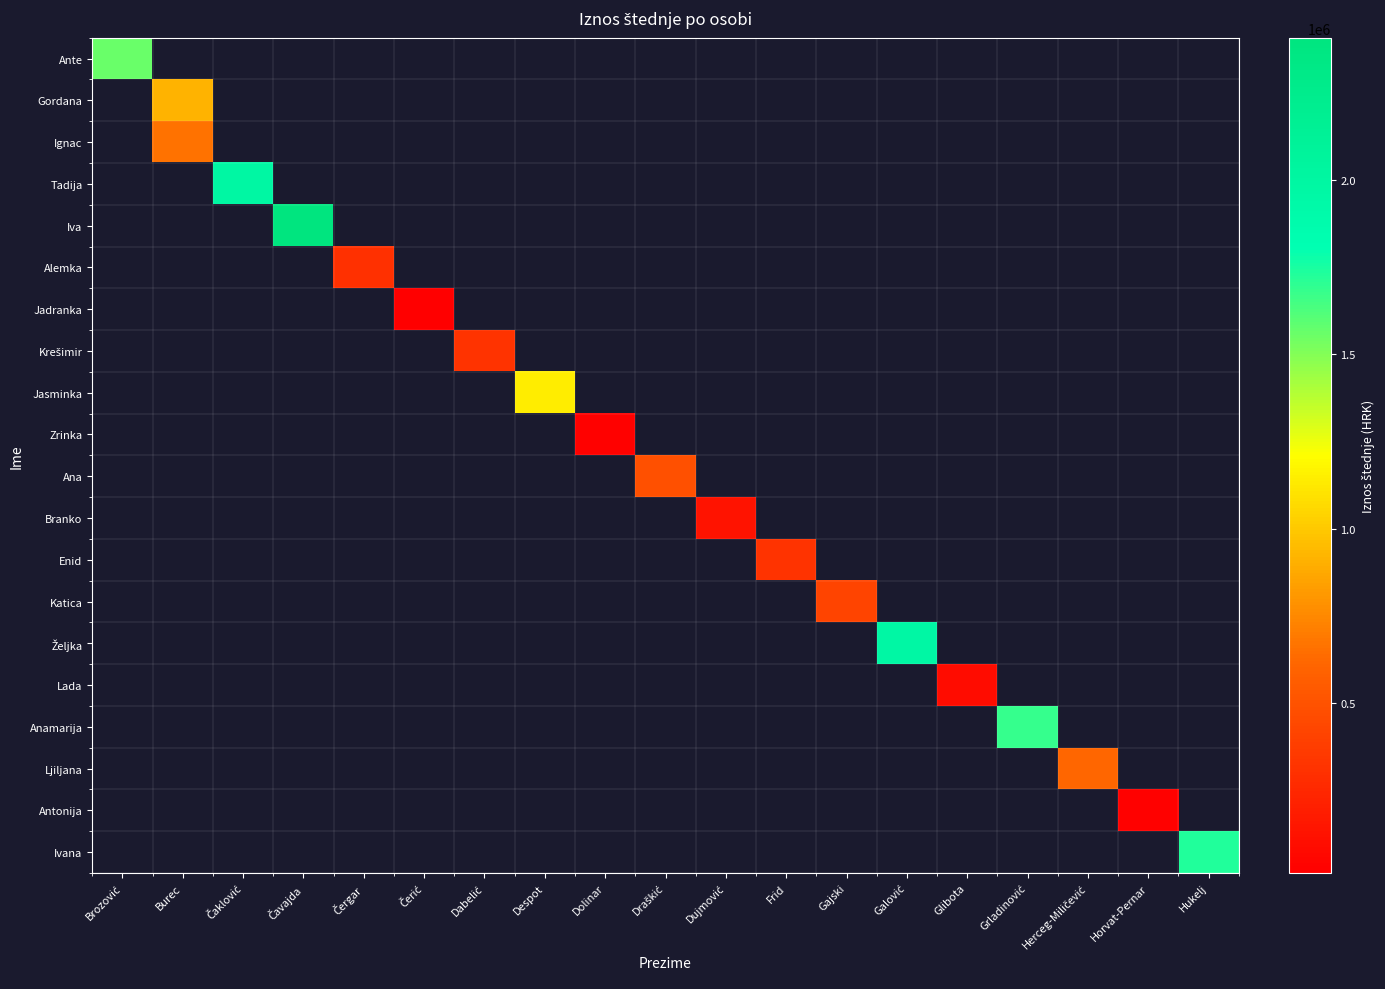

Count the number of data series in this chart.

20